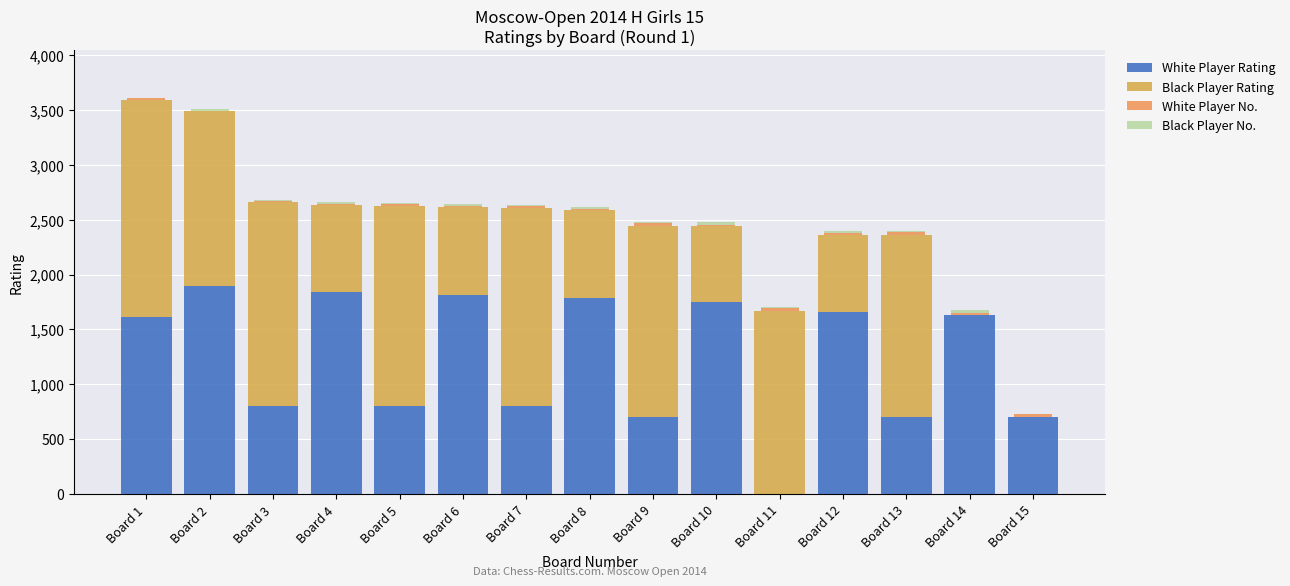

What is the maximum value for White Player Rating?

1894